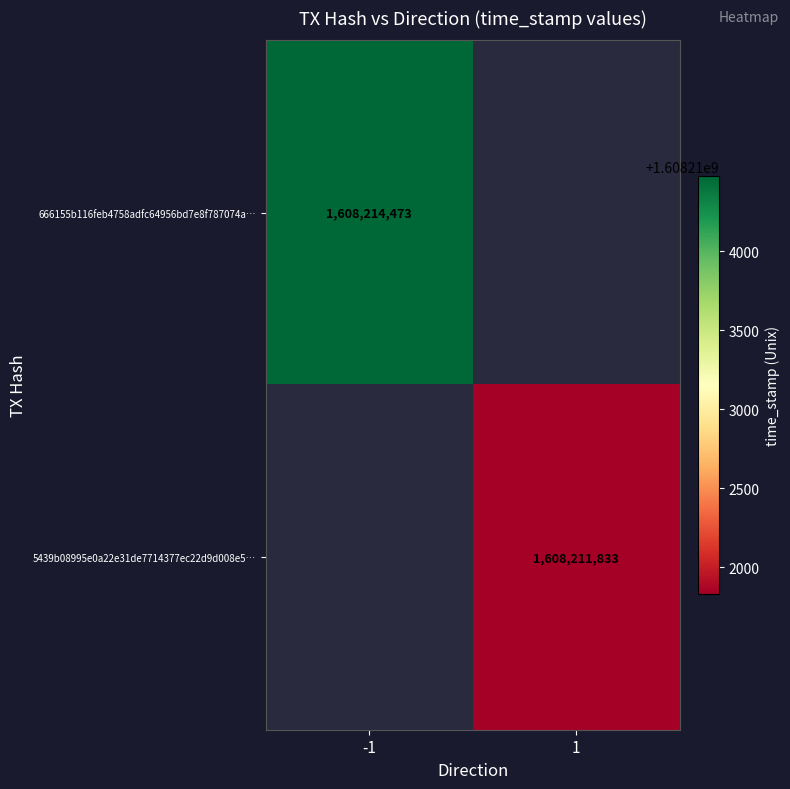

Between 1 and -1, which is larger?

-1